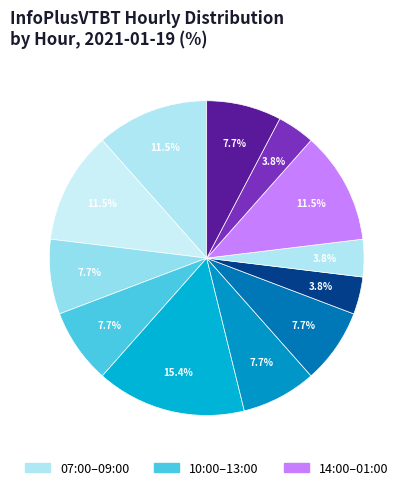

How many slices are in this pie chart?

12